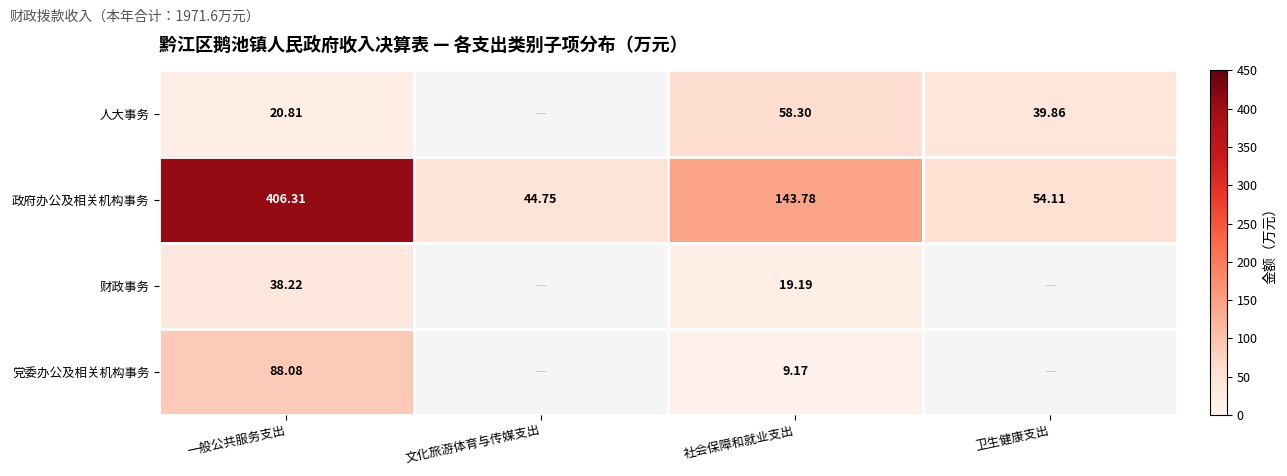

What is the total value across all series at 文化旅游体育与传媒支出?

44.8